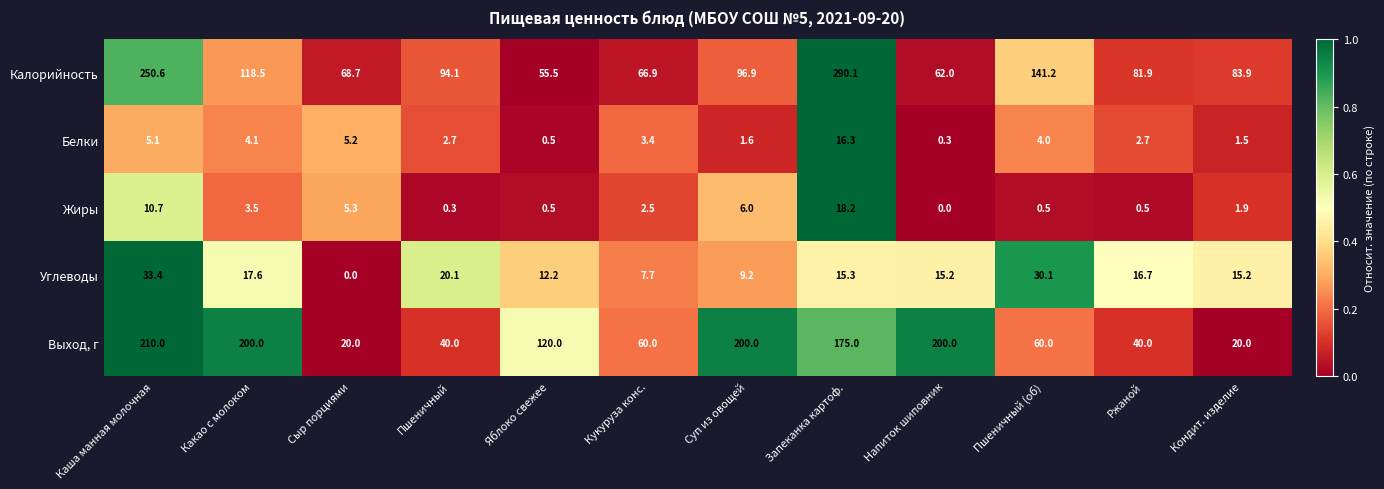

Which label corresponds to the largest value in the chart?

Запеканка картоф.